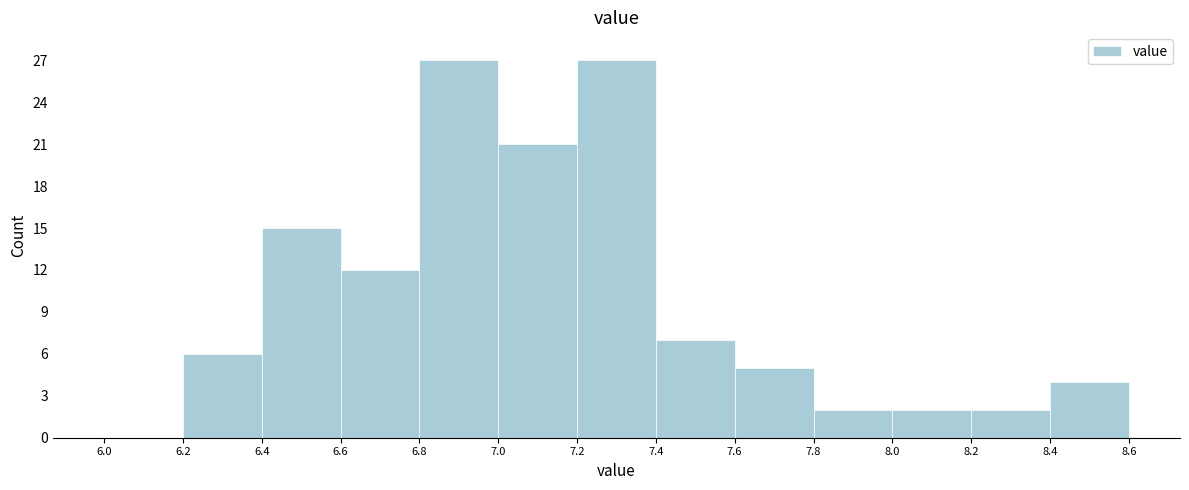

Reading left to right, transcribe this chart: for each bar, give the range it covers on the x-axis and its height. The values are not printed on the chart, so give them approximately, as read against the axis.

6.0 to 6.2: 0
6.2 to 6.4: 6
6.4 to 6.6: 15
6.6 to 6.8: 12
6.8 to 7.0: 27
7.0 to 7.2: 21
7.2 to 7.4: 27
7.4 to 7.6: 7
7.6 to 7.8: 5
7.8 to 8.0: 2
8.0 to 8.2: 2
8.2 to 8.4: 2
8.4 to 8.6: 4